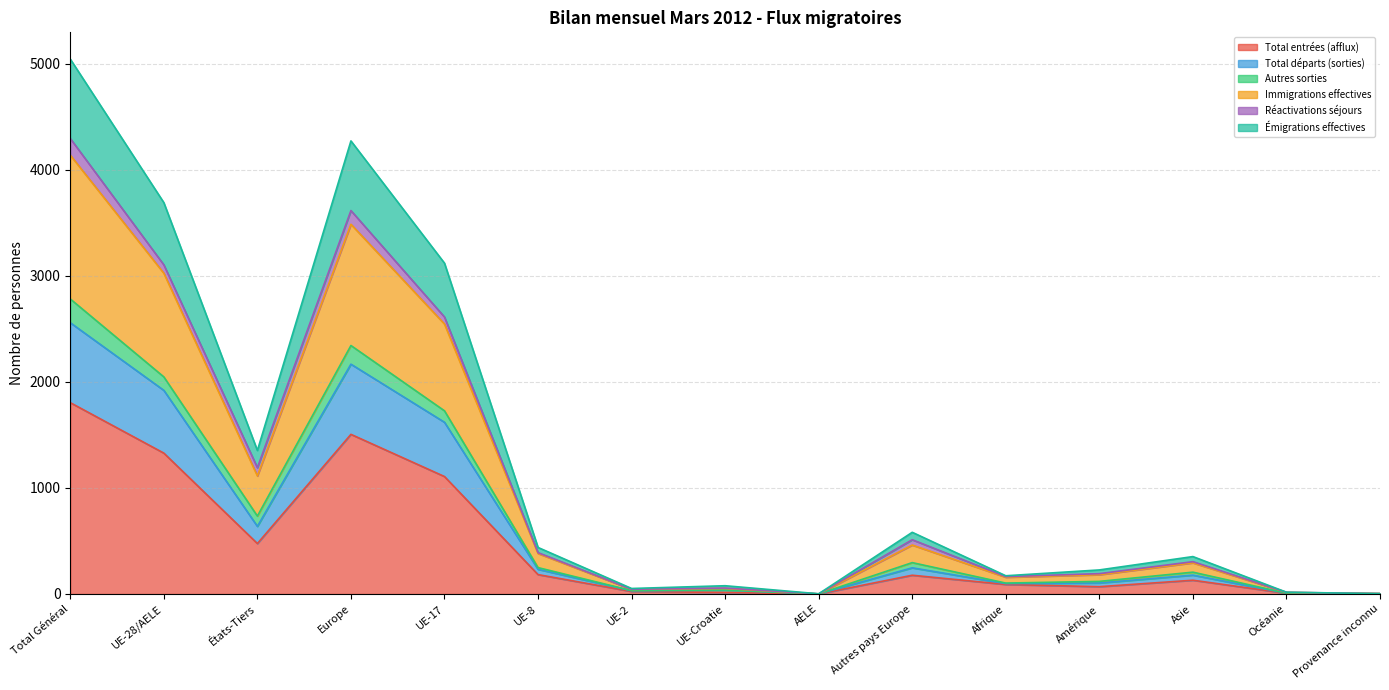

At which label does Total départs (sorties) first exceed 178?

Total Général